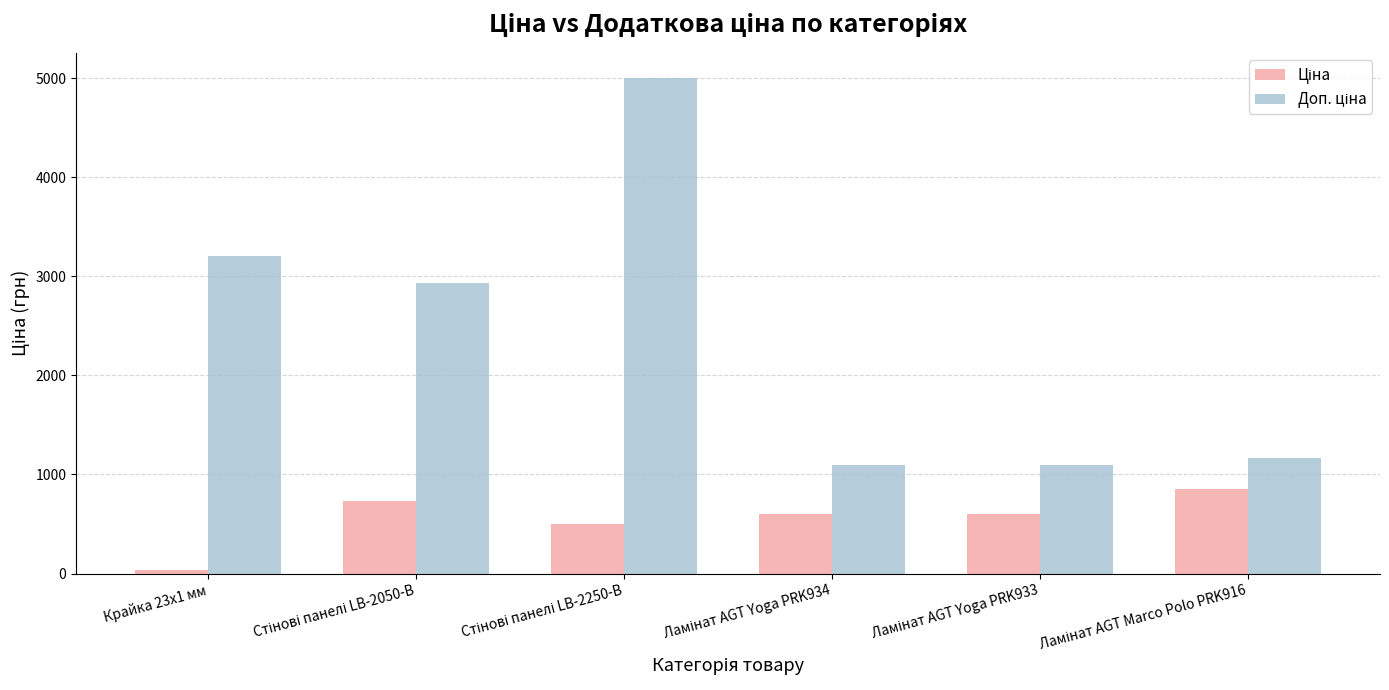

What is the maximum value shown in the chart?

5005.4